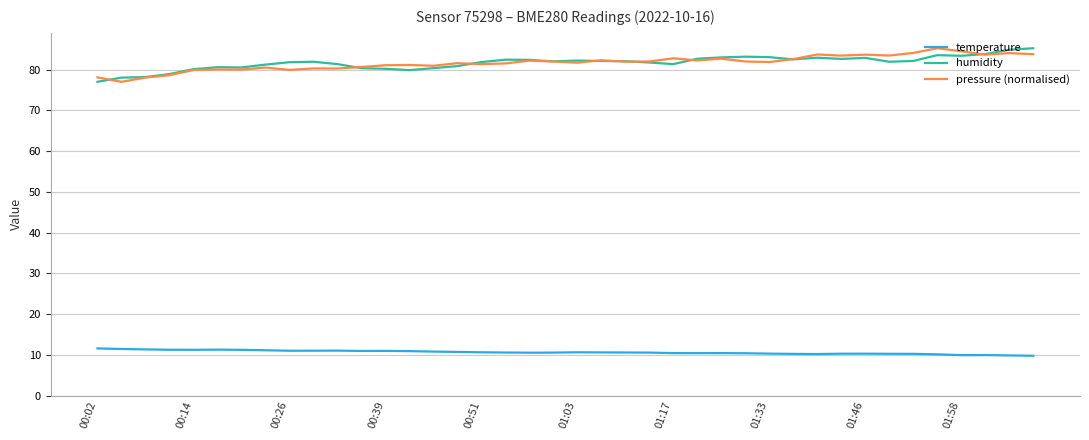

True or false: temperature and pressure (normalised) intersect in this chart.

False